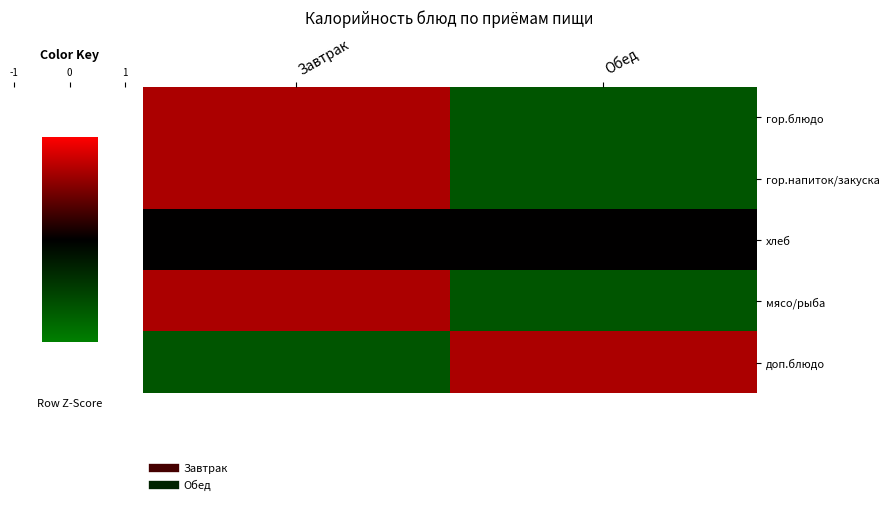

Reading right to left, extract all data points from this chart.

гор.блюдо: Обед=-1.0	Завтрак=1.0
гор.напиток/закуска: Обед=-1.0	Завтрак=1.0
хлеб: Обед=0.0	Завтрак=0.0
мясо/рыба: Обед=-1.0	Завтрак=1.0
доп.блюдо: Обед=1.0	Завтрак=-1.0